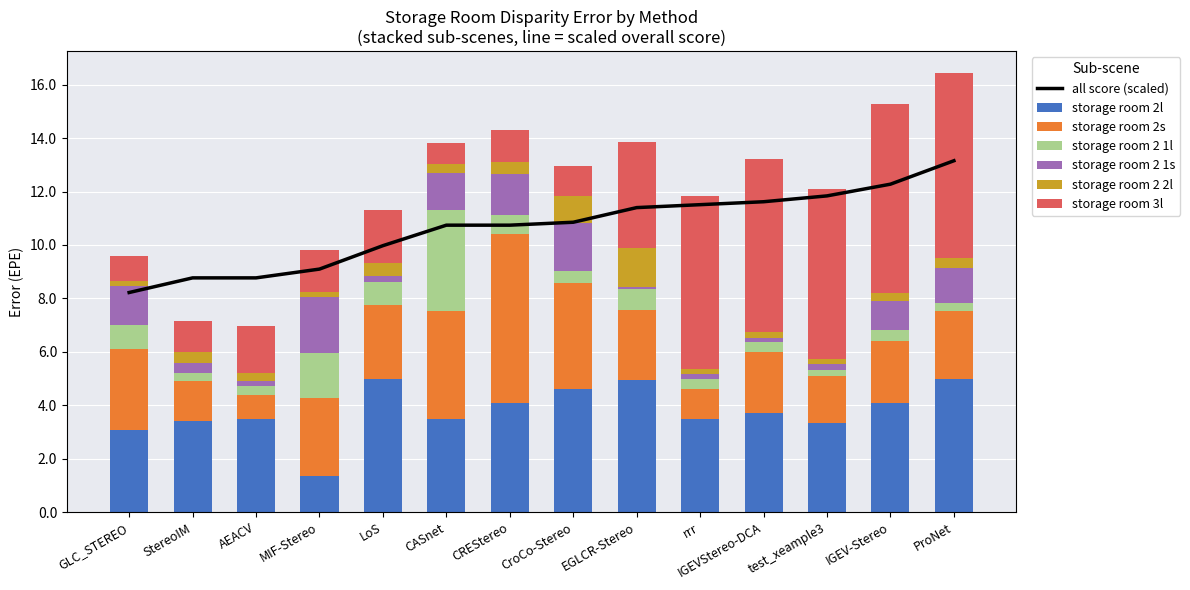

What is the difference between the storage room 2s values at GLC_STEREO and IGEV-Stereo?

0.7